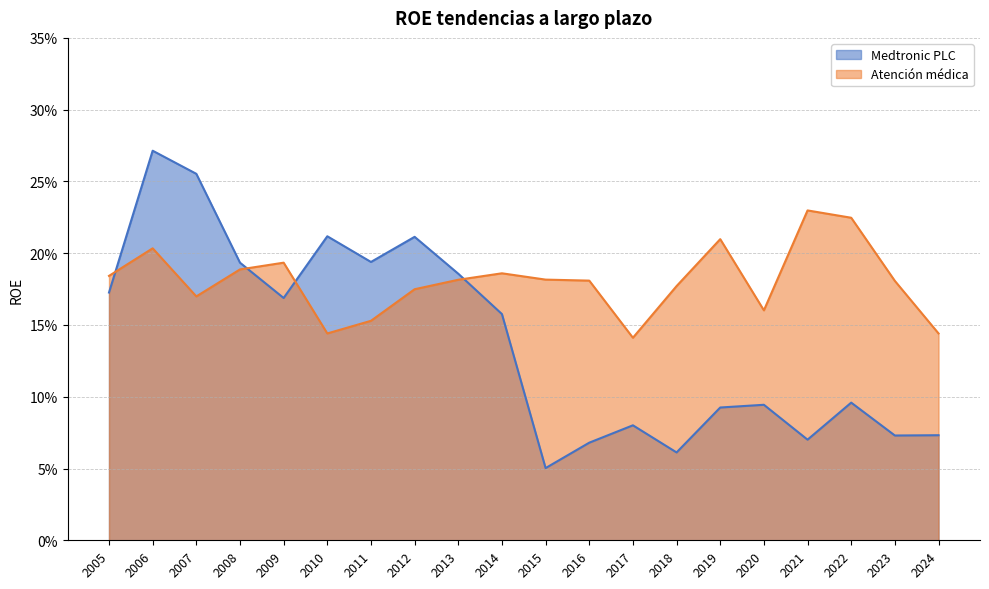

How many intersections are there between Atención médica and Medtronic PLC?

4